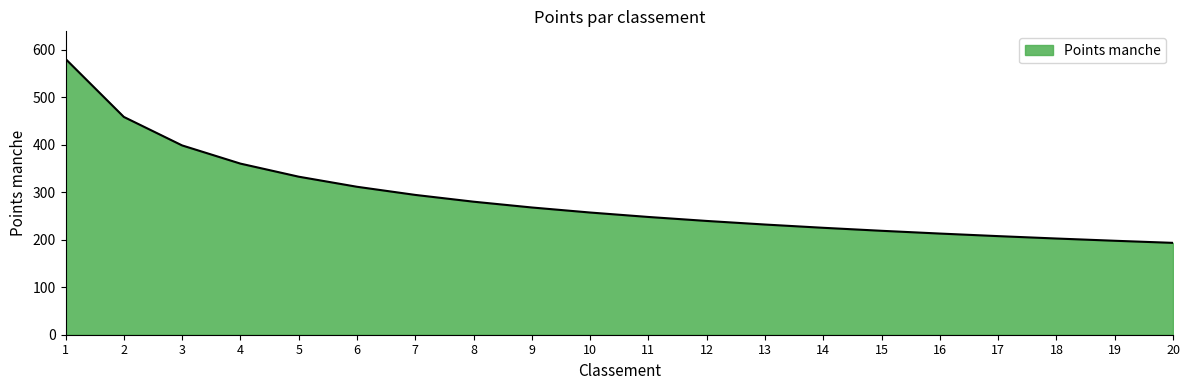

What is the greatest value displayed?

580.9